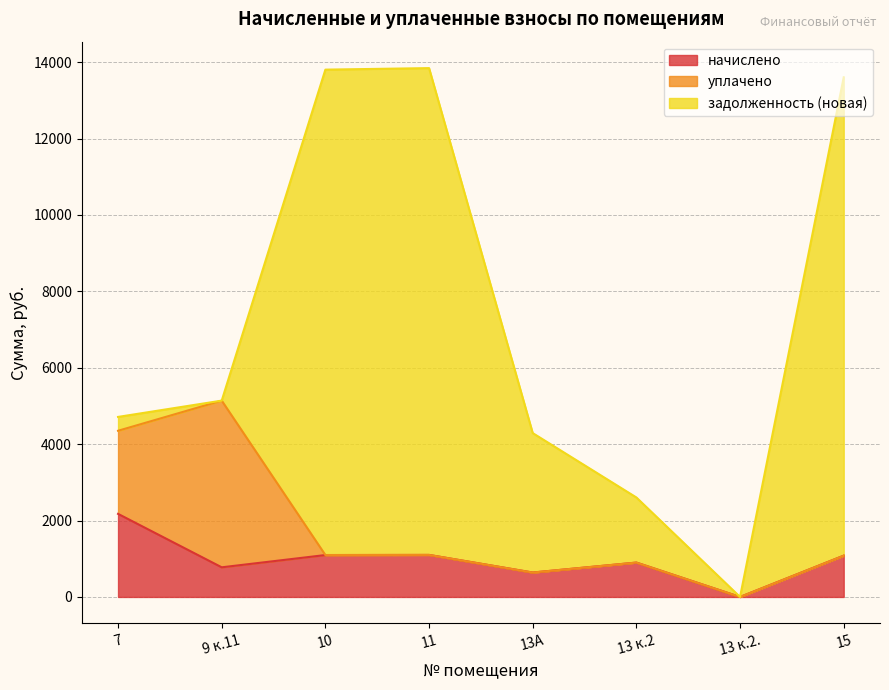

Which has a higher value, 7 or 9 к.11?

7